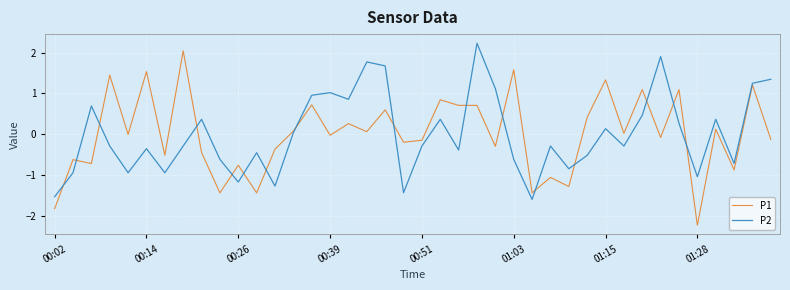

What is the maximum value for P2?

2.2